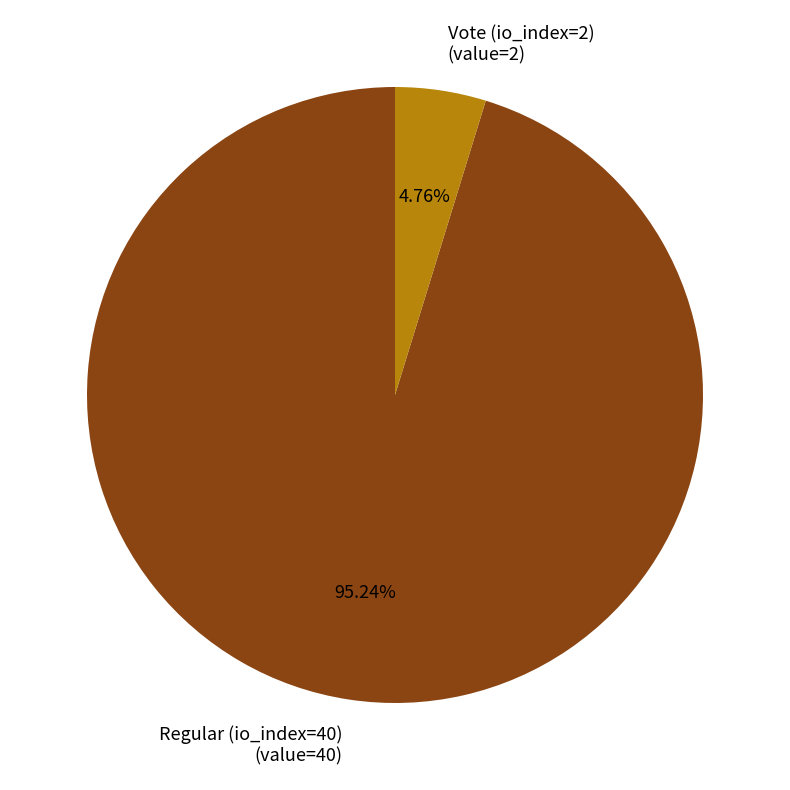

Is there any slice that represents more than half of the pie?

Yes